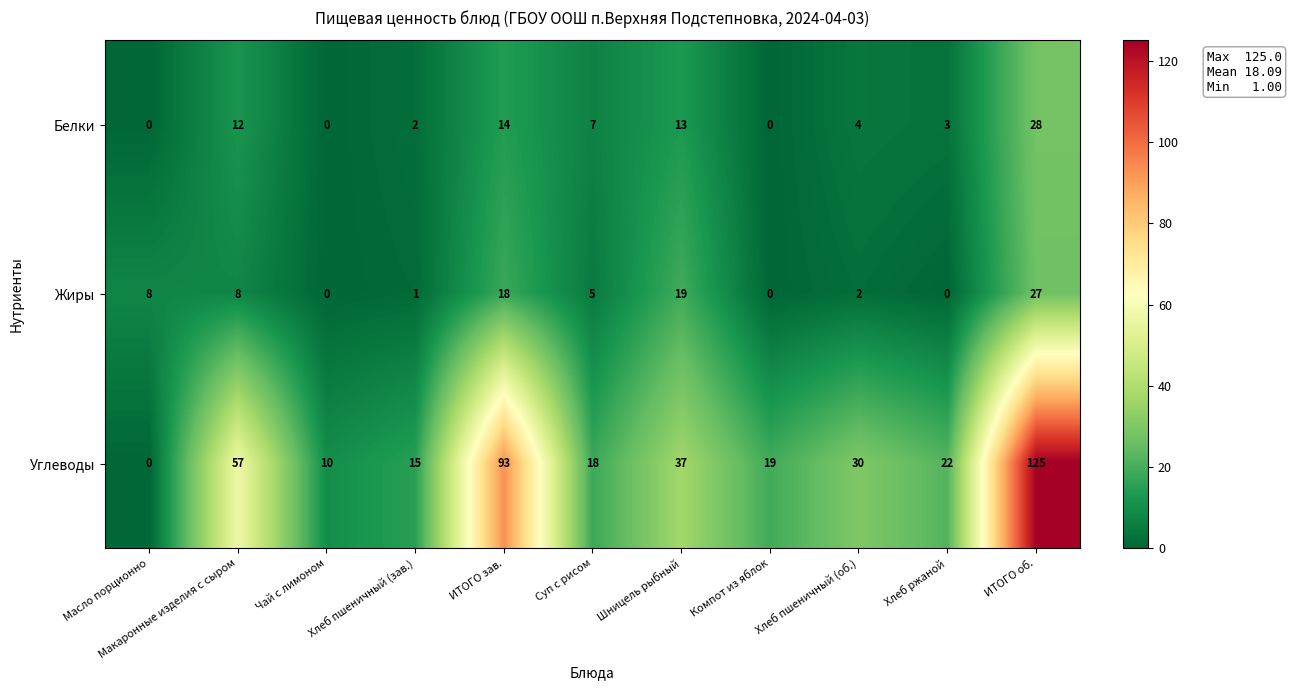

The Углеводы series shows 10 at Хлеб пшеничный (зав.). True or false?

False